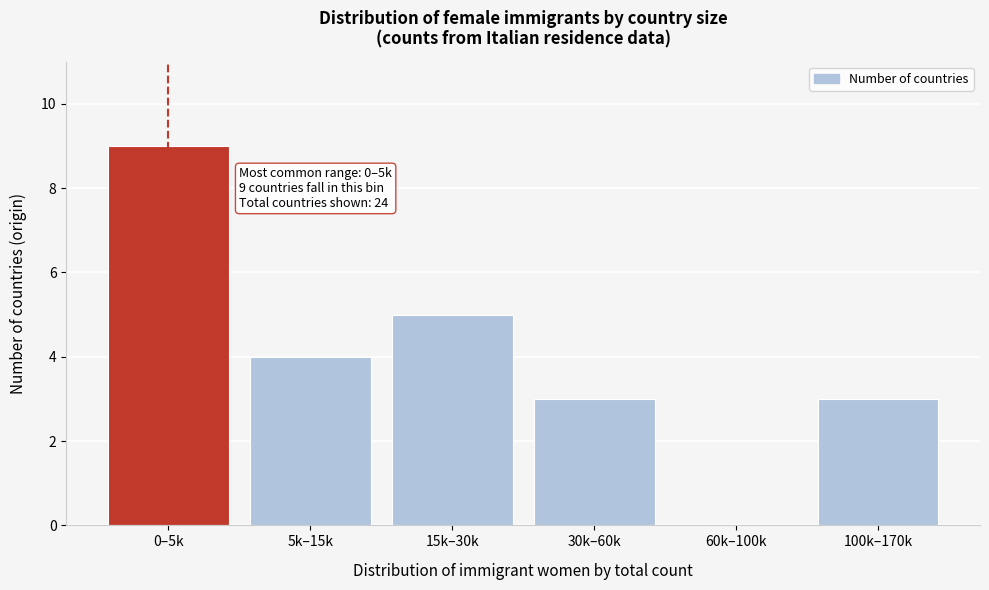

Reading left to right, what are all the values shown in this chart?

0–5k=9	5k–15k=4	15k–30k=5	30k–60k=3	60k–100k=0	100k–170k=3